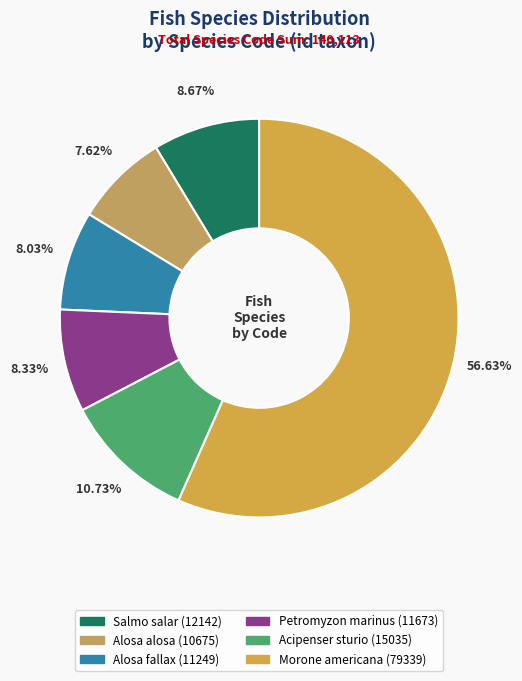

How many segments does this pie chart have?

6